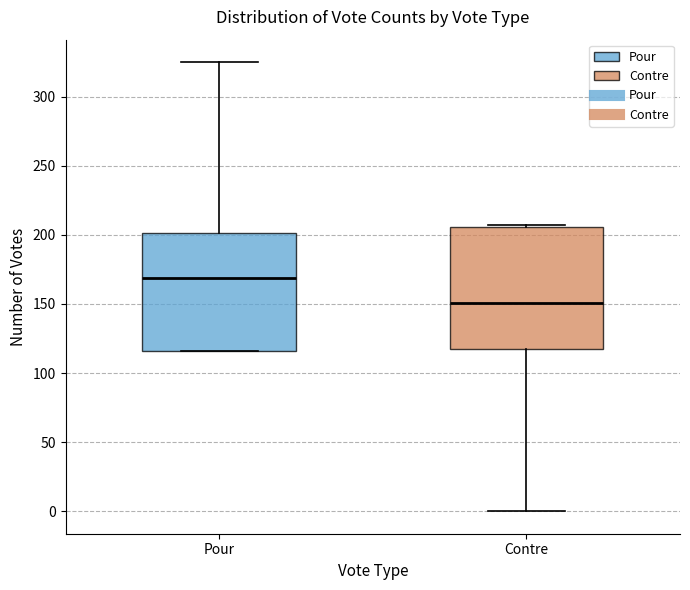

Which box has the lowest median line?

Contre